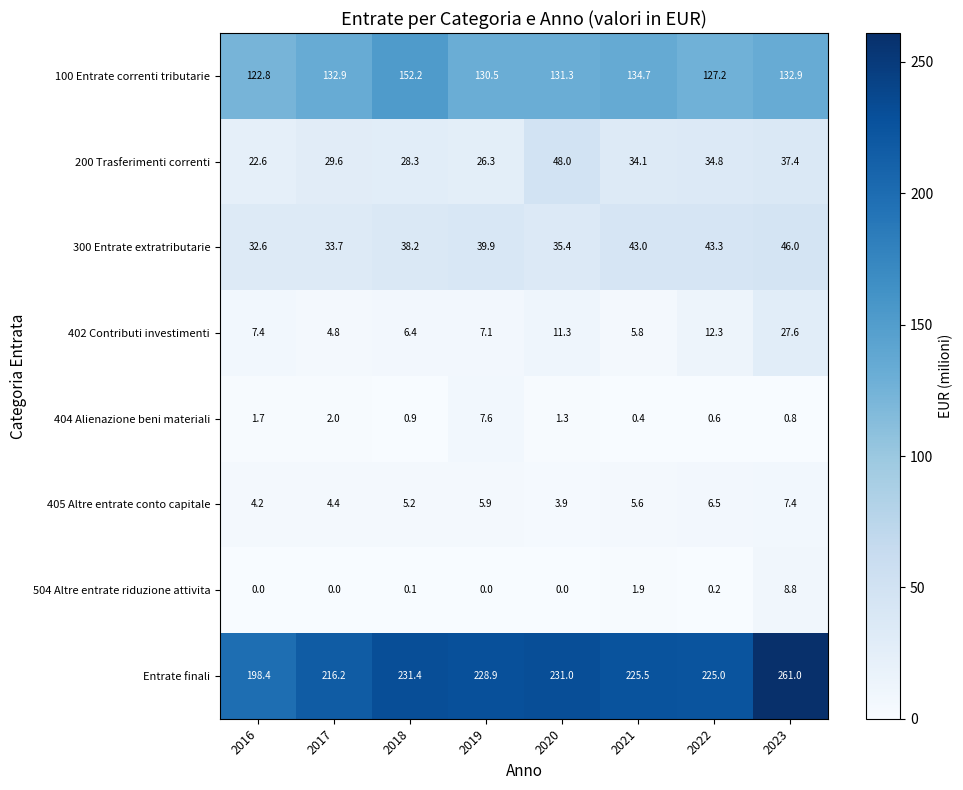

What is the approximate value of 200 Trasferimenti correnti at 2017?

29.6